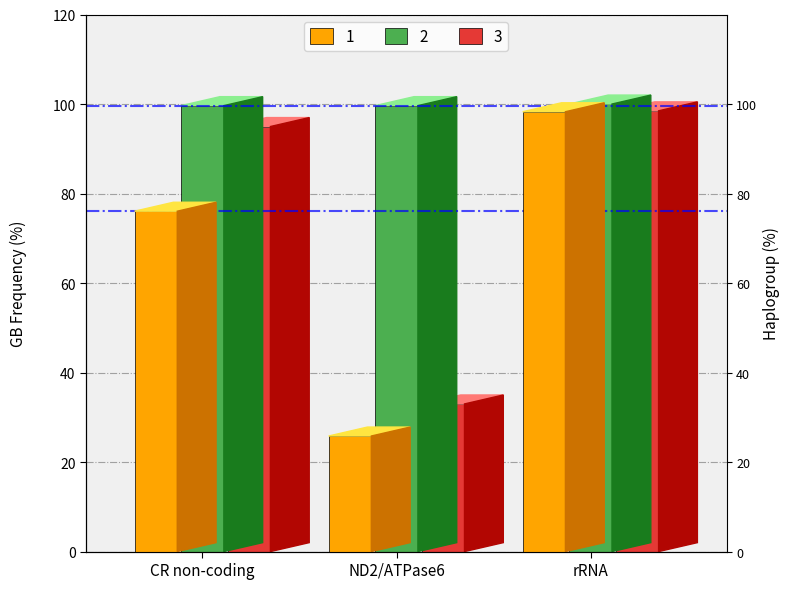

How many 2 values are between 99 and 100?

3